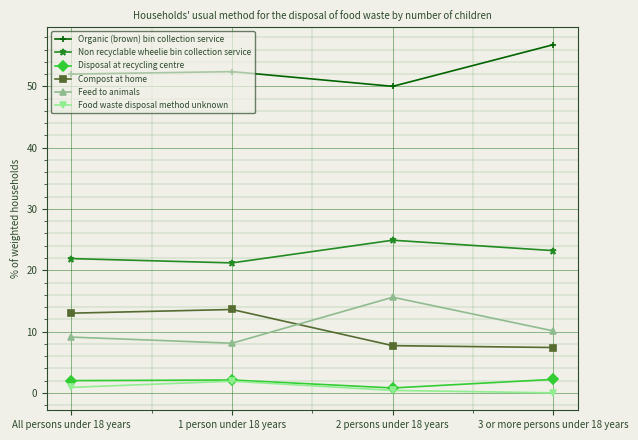

In Feed to animals, how many points are higher than both neighbors (excluding endpoints)?

1